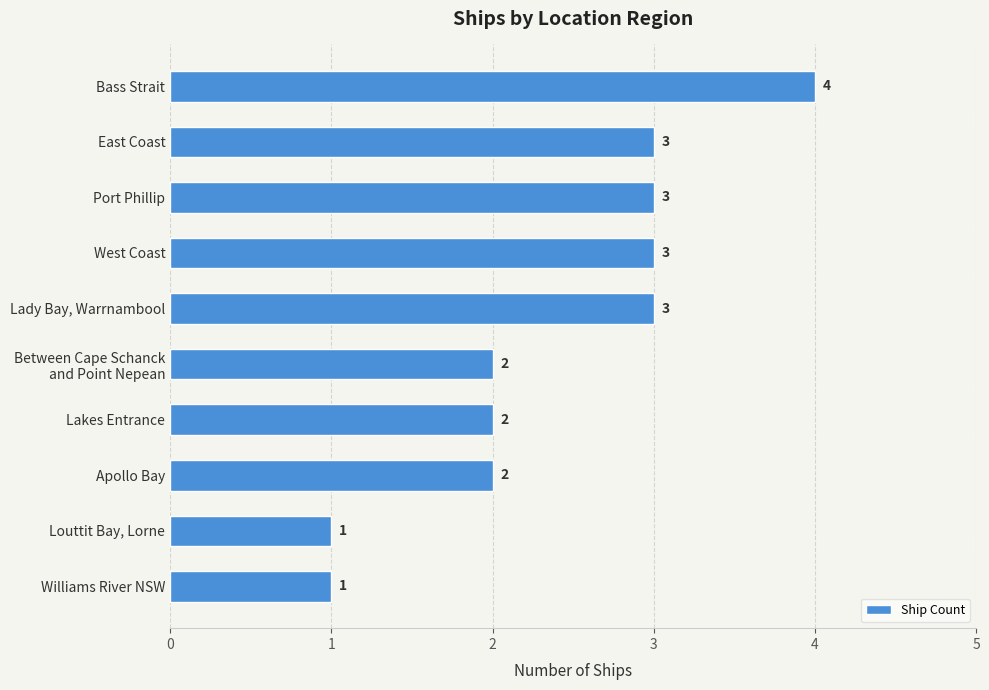

What is the approximate value at Lady Bay, Warrnambool?

3